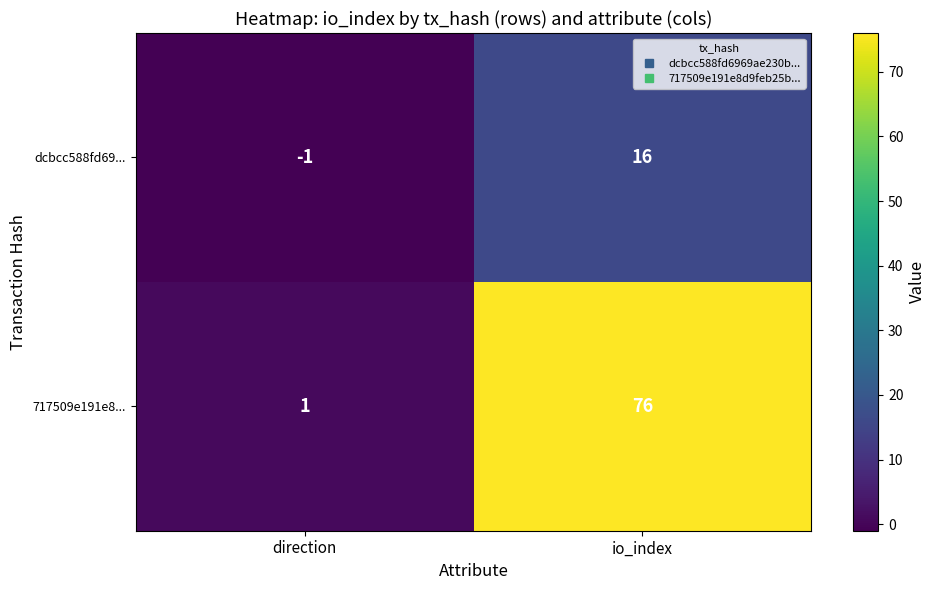

Where is 717509e191e8... nearest to the value 38?

direction